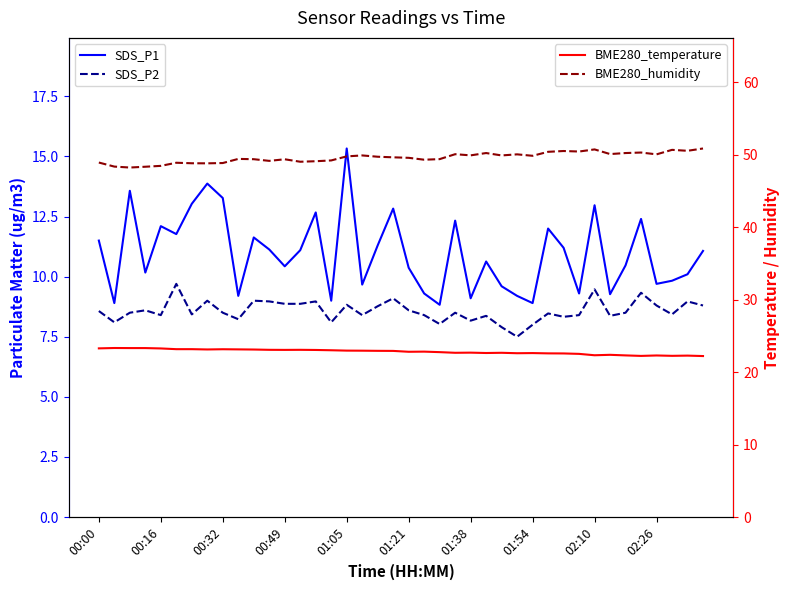

Which category has the lowest value in the SDS_P1 series?

22